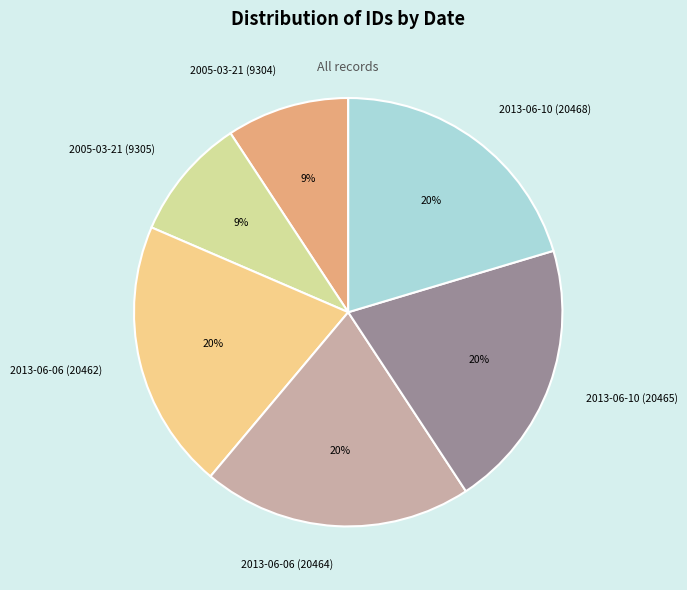

Between 2013-06-10 (20465) and 2005-03-21 (9305), which is larger?

2013-06-10 (20465)